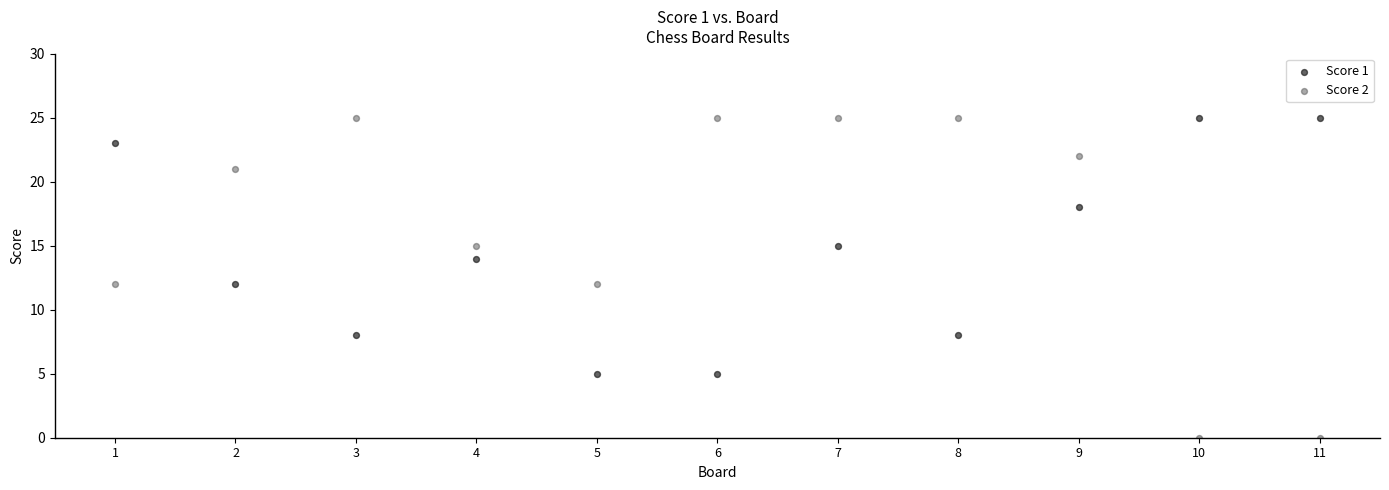

Which series has the largest Y range (max minus min)?

Score 2